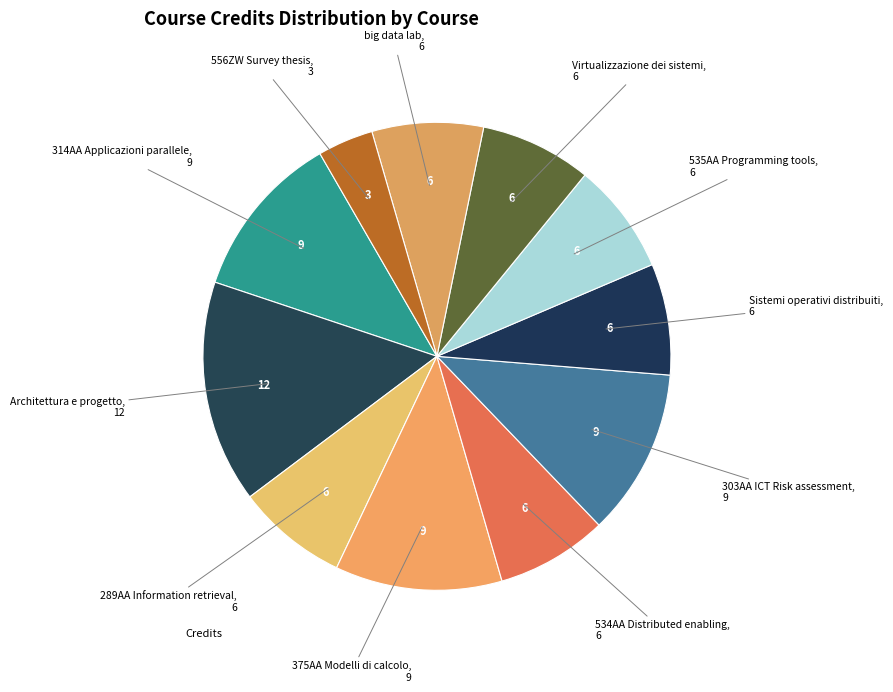

Count the number of slices in the pie.

11